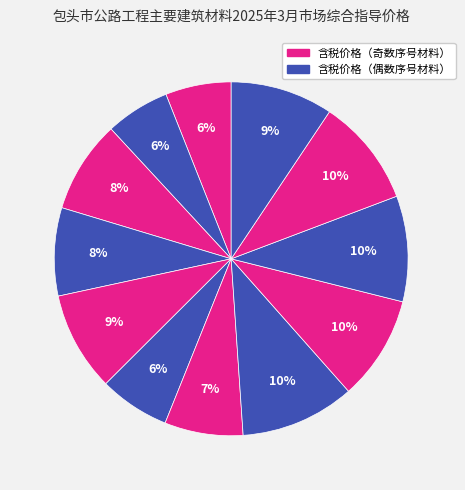

Count the number of slices in the pie.

12